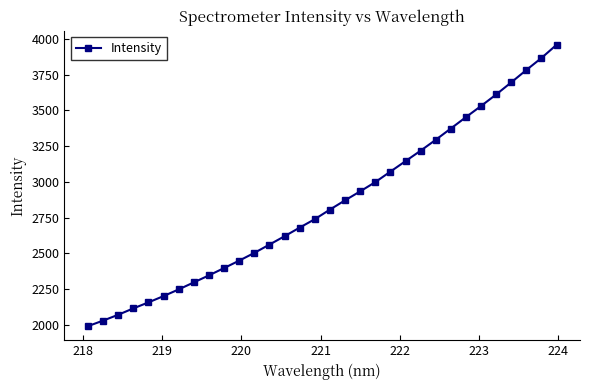

What is the difference between the maximum and minimum values?

1969.6